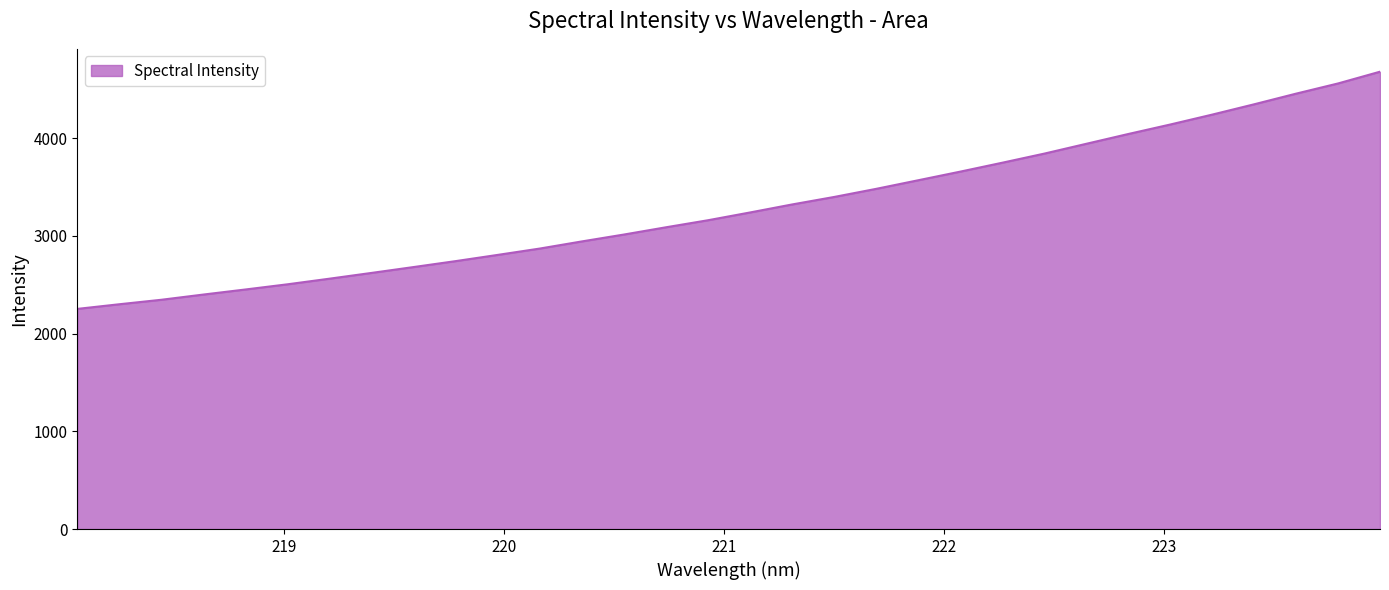

What is the greatest value displayed?

4679.6